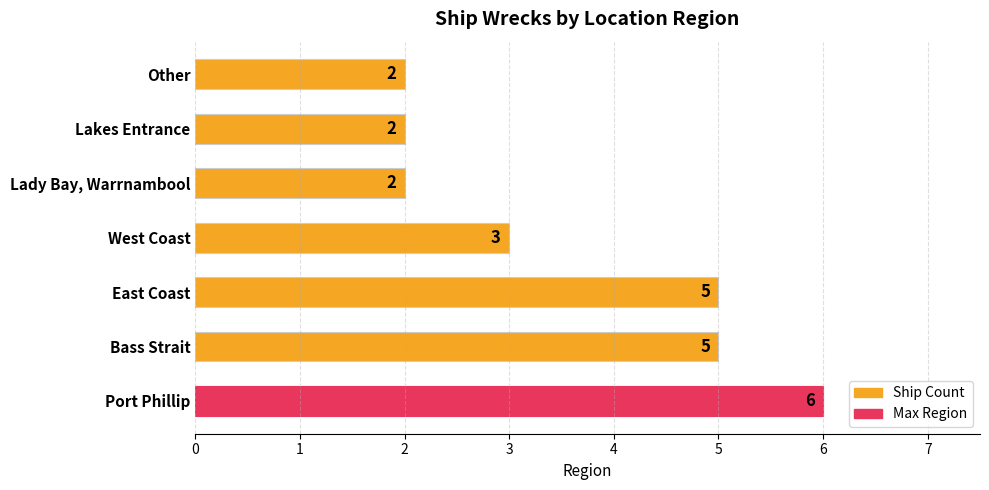

What is the change in value from Port Phillip to Lady Bay, Warrnambool?

-4